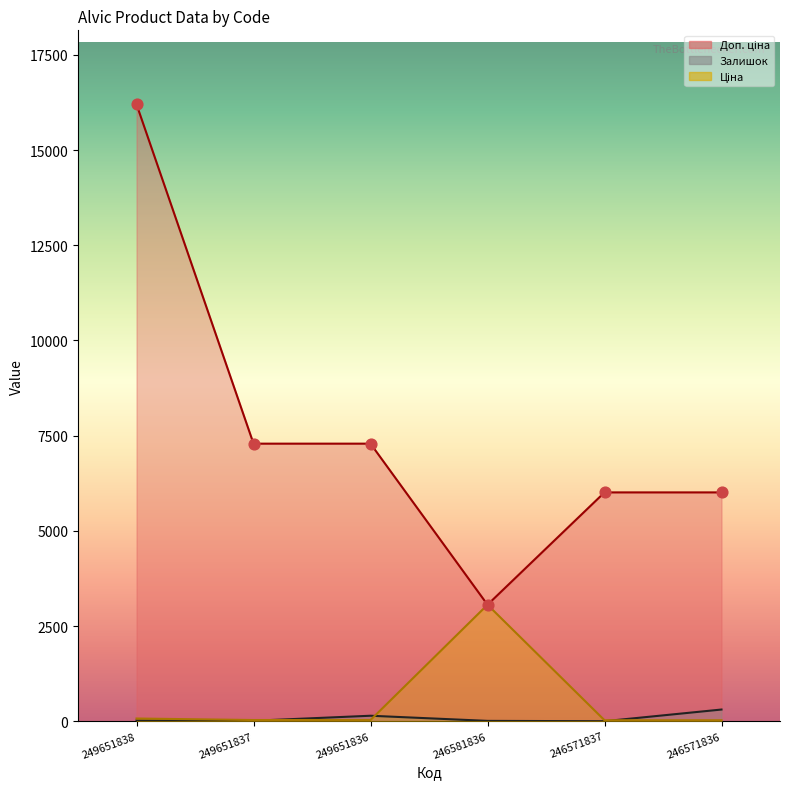

At which category is the sum across all series the highest?

249651838